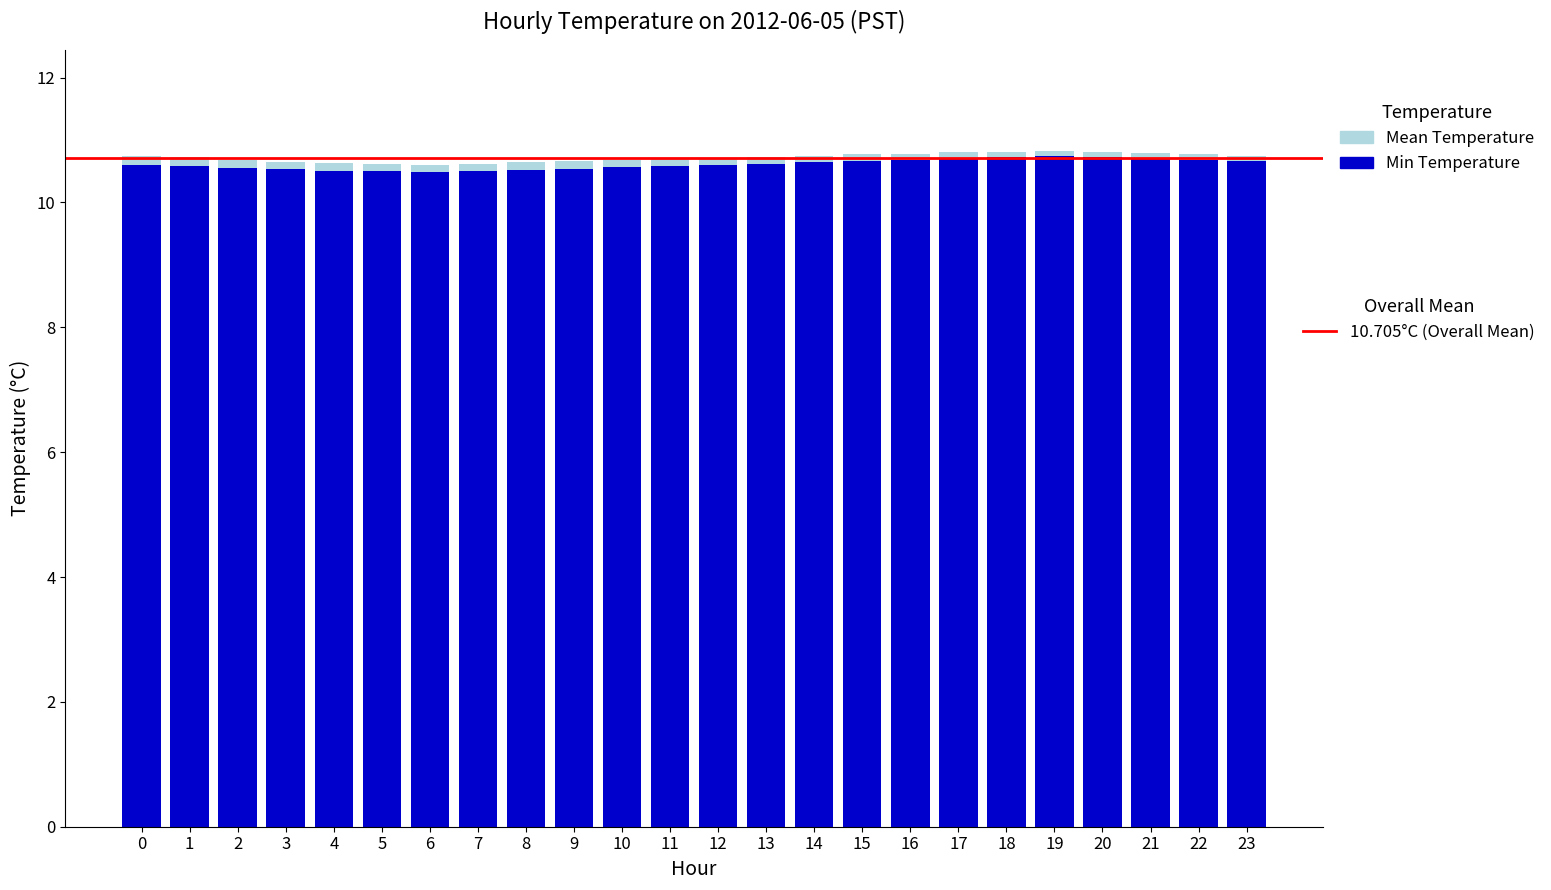

How many bars are there in total?

24